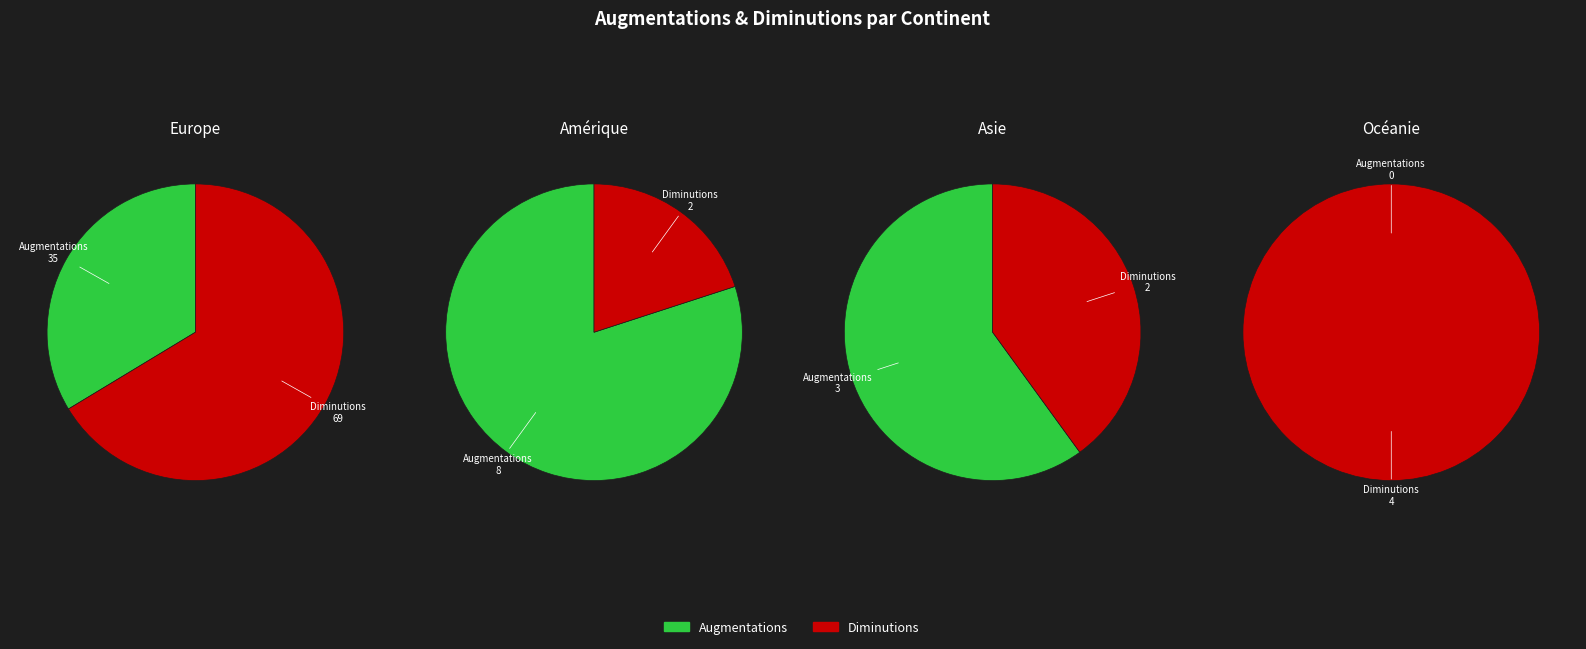

Which slice is the smallest?

Océanie